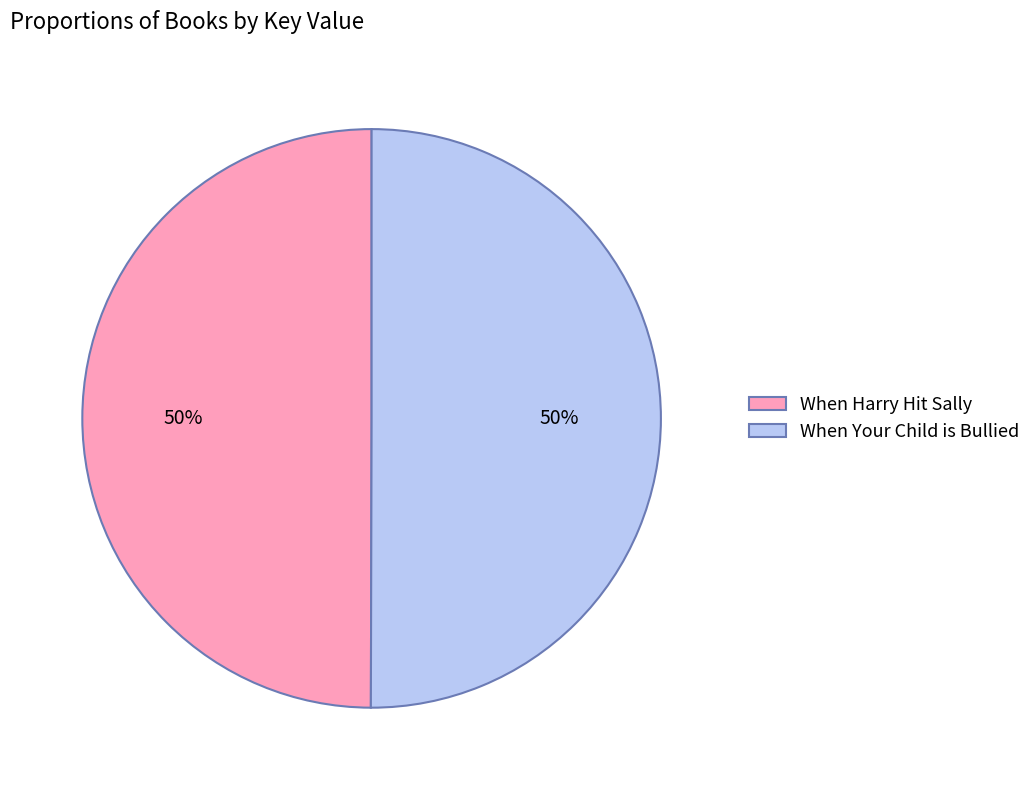

Approximately how many times larger is the value at When Harry Hit Sally compared to When Your Child is Bullied?

1.0